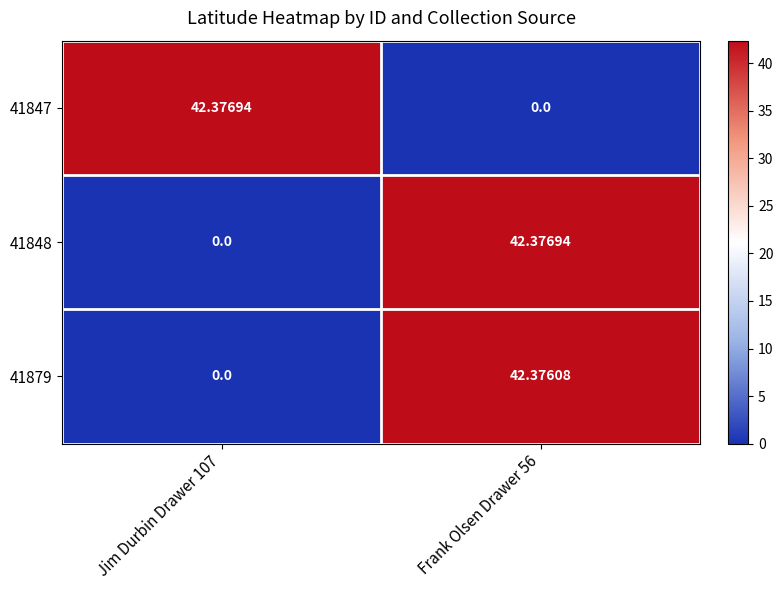

Is the value of 41847 at Jim Durbin Drawer 107 greater than the value of 41879 at Frank Olsen Drawer 56?

Yes